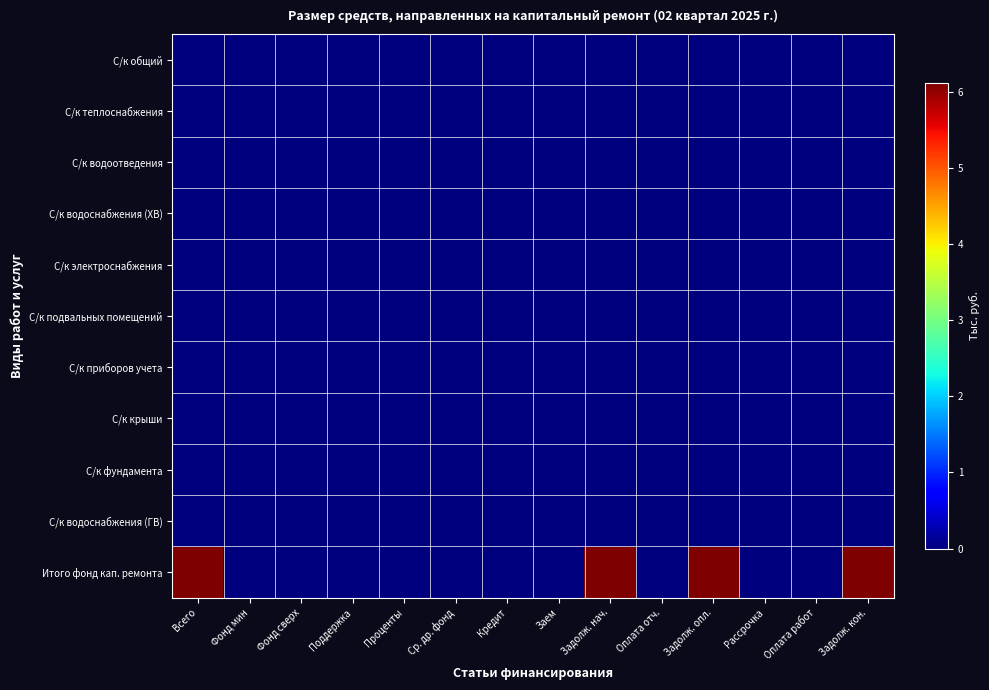

Reading left to right, list all the values displayed in this chart.

С/к общий: Всего=0.0	Фонд мин=0.0	Фонд сверх=0.0	Поддержка=0.0	Проценты=0.0	Ср. др. фонд=0.0	Кредит=0.0	Заем=0.0	Задолж. нач.=0.0	Оплата отч.=0.0	Задолж. опл.=0.0	Рассрочка=0.0	Оплата работ=0.0	Задолж. кон.=0.0
С/к теплоснабжения: Всего=0.0	Фонд мин=0.0	Фонд сверх=0.0	Поддержка=0.0	Проценты=0.0	Ср. др. фонд=0.0	Кредит=0.0	Заем=0.0	Задолж. нач.=0.0	Оплата отч.=0.0	Задолж. опл.=0.0	Рассрочка=0.0	Оплата работ=0.0	Задолж. кон.=0.0
С/к водоотведения: Всего=0.0	Фонд мин=0.0	Фонд сверх=0.0	Поддержка=0.0	Проценты=0.0	Ср. др. фонд=0.0	Кредит=0.0	Заем=0.0	Задолж. нач.=0.0	Оплата отч.=0.0	Задолж. опл.=0.0	Рассрочка=0.0	Оплата работ=0.0	Задолж. кон.=0.0
С/к водоснабжения (ХВ): Всего=0.0	Фонд мин=0.0	Фонд сверх=0.0	Поддержка=0.0	Проценты=0.0	Ср. др. фонд=0.0	Кредит=0.0	Заем=0.0	Задолж. нач.=0.0	Оплата отч.=0.0	Задолж. опл.=0.0	Рассрочка=0.0	Оплата работ=0.0	Задолж. кон.=0.0
С/к электроснабжения: Всего=0.0	Фонд мин=0.0	Фонд сверх=0.0	Поддержка=0.0	Проценты=0.0	Ср. др. фонд=0.0	Кредит=0.0	Заем=0.0	Задолж. нач.=0.0	Оплата отч.=0.0	Задолж. опл.=0.0	Рассрочка=0.0	Оплата работ=0.0	Задолж. кон.=0.0
С/к подвальных помещений: Всего=0.0	Фонд мин=0.0	Фонд сверх=0.0	Поддержка=0.0	Проценты=0.0	Ср. др. фонд=0.0	Кредит=0.0	Заем=0.0	Задолж. нач.=0.0	Оплата отч.=0.0	Задолж. опл.=0.0	Рассрочка=0.0	Оплата работ=0.0	Задолж. кон.=0.0
С/к приборов учета: Всего=0.0	Фонд мин=0.0	Фонд сверх=0.0	Поддержка=0.0	Проценты=0.0	Ср. др. фонд=0.0	Кредит=0.0	Заем=0.0	Задолж. нач.=0.0	Оплата отч.=0.0	Задолж. опл.=0.0	Рассрочка=0.0	Оплата работ=0.0	Задолж. кон.=0.0
С/к крыши: Всего=0.0	Фонд мин=0.0	Фонд сверх=0.0	Поддержка=0.0	Проценты=0.0	Ср. др. фонд=0.0	Кредит=0.0	Заем=0.0	Задолж. нач.=0.0	Оплата отч.=0.0	Задолж. опл.=0.0	Рассрочка=0.0	Оплата работ=0.0	Задолж. кон.=0.0
С/к фундамента: Всего=0.0	Фонд мин=0.0	Фонд сверх=0.0	Поддержка=0.0	Проценты=0.0	Ср. др. фонд=0.0	Кредит=0.0	Заем=0.0	Задолж. нач.=0.0	Оплата отч.=0.0	Задолж. опл.=0.0	Рассрочка=0.0	Оплата работ=0.0	Задолж. кон.=0.0
С/к водоснабжения (ГВ): Всего=0.0	Фонд мин=0.0	Фонд сверх=0.0	Поддержка=0.0	Проценты=0.0	Ср. др. фонд=0.0	Кредит=0.0	Заем=0.0	Задолж. нач.=0.0	Оплата отч.=0.0	Задолж. опл.=0.0	Рассрочка=0.0	Оплата работ=0.0	Задолж. кон.=0.0
Итого фонд кап. ремонта: Всего=6.1	Фонд мин=0.0	Фонд сверх=0.0	Поддержка=0.0	Проценты=0.0	Ср. др. фонд=0.0	Кредит=0.0	Заем=0.0	Задолж. нач.=6.1	Оплата отч.=0.0	Задолж. опл.=6.1	Рассрочка=0.0	Оплата работ=0.0	Задолж. кон.=6.1